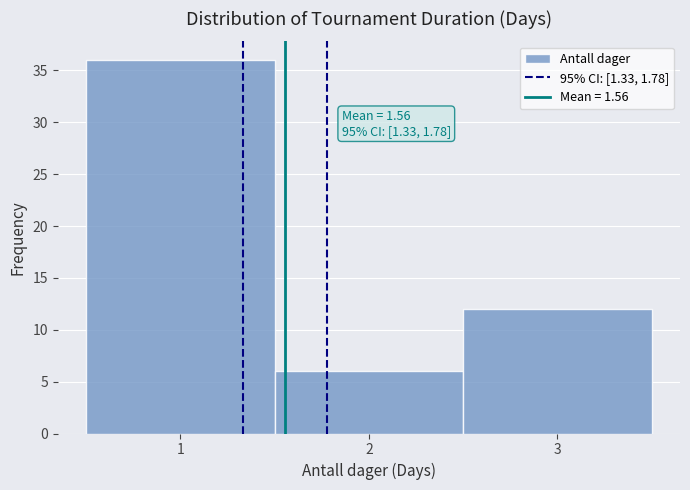

Over which range of the x-axis is the bar tallest?

0.5 to 1.5